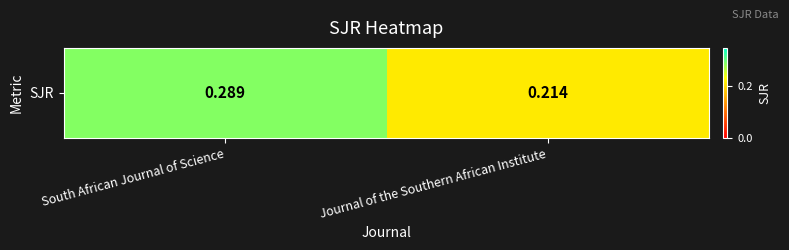

How many values are between 0 and 1?

2